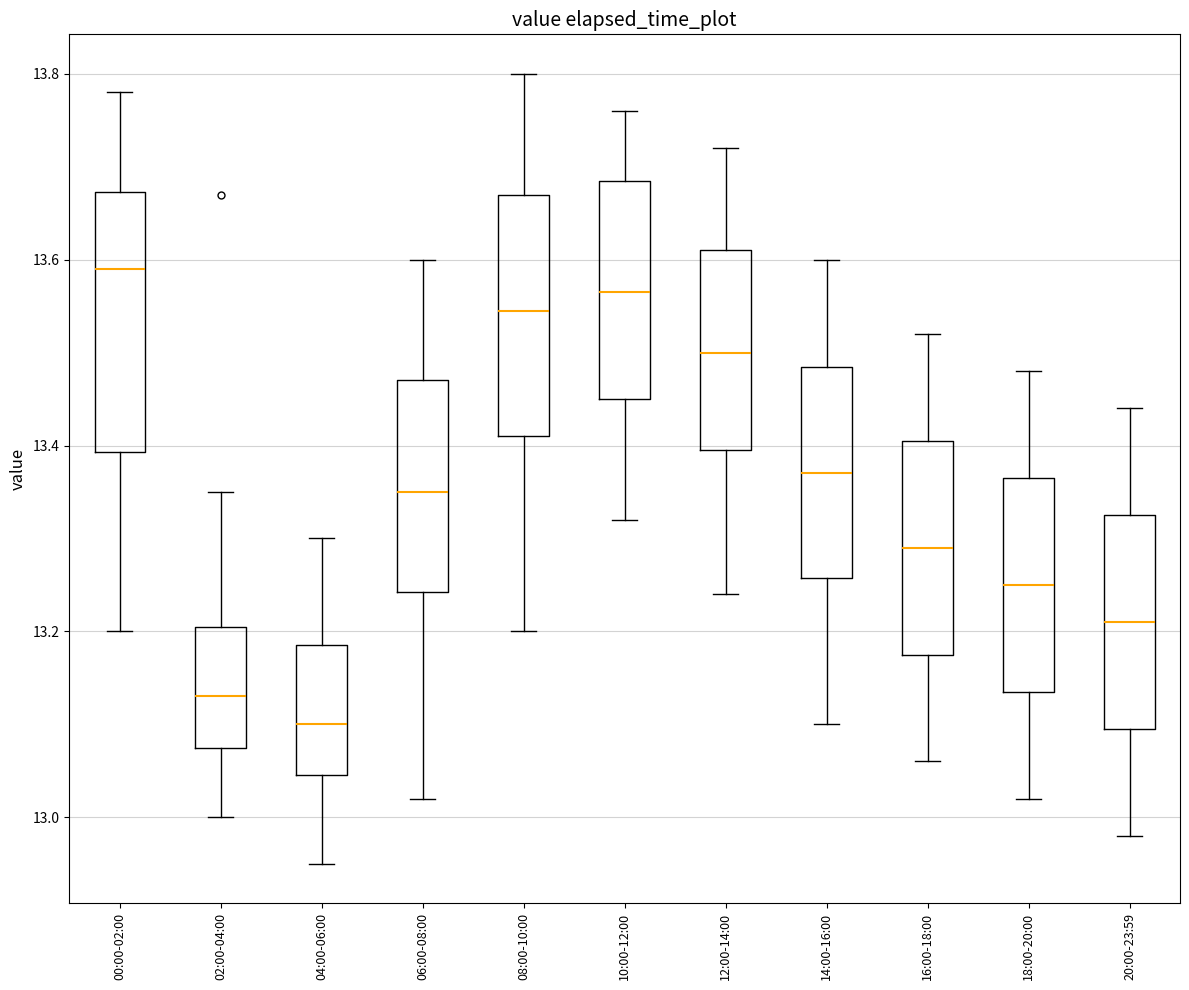

Which box's median line is the highest?

00:00-02:00